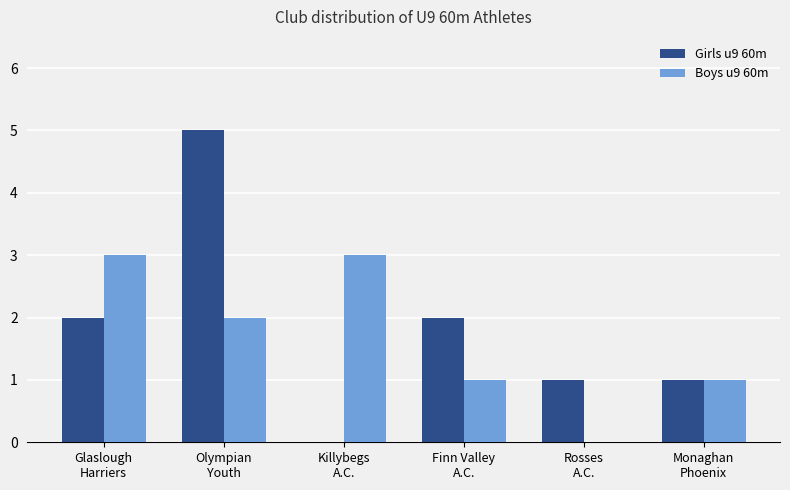

Is it true that Girls u9 60m equals 2 at Glaslough
Harriers?

True